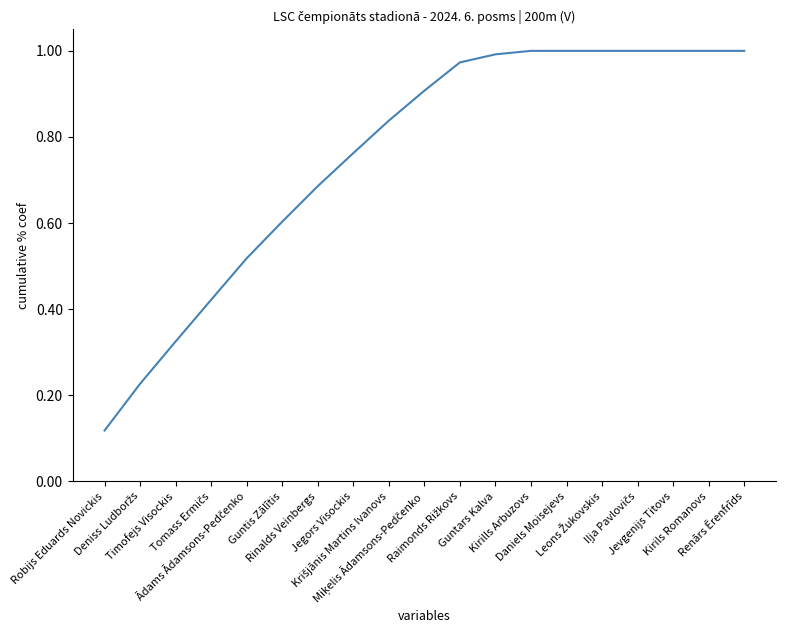

Does the chart have visible grid lines?

No